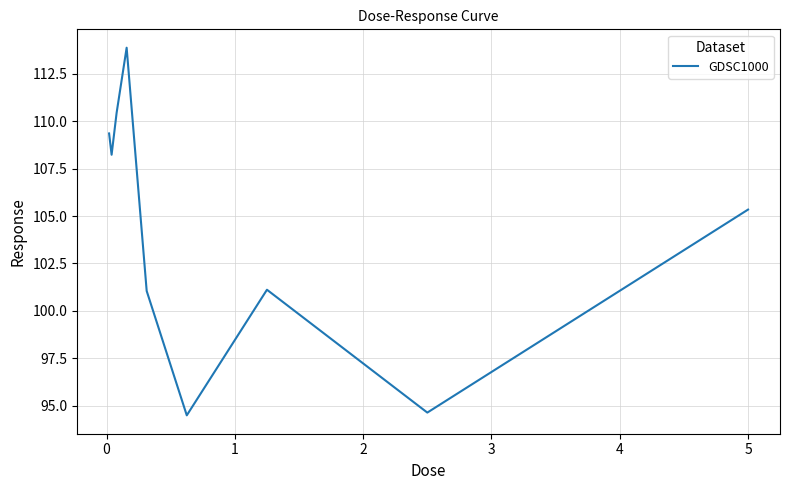

What is the minimum value shown in the chart?

94.5